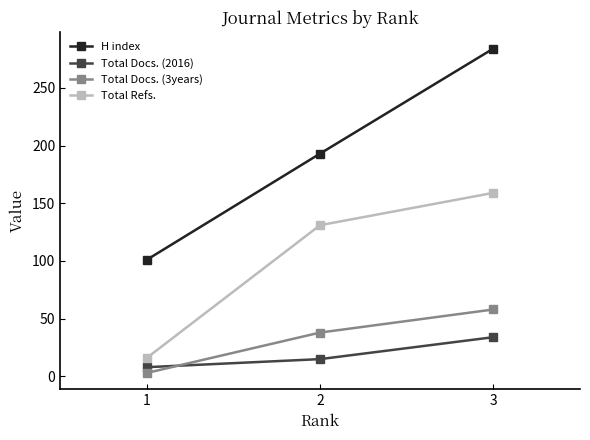

Rank the series at 3 from highest to lowest value.

H index, Total Refs., Total Docs. (3years), Total Docs. (2016)